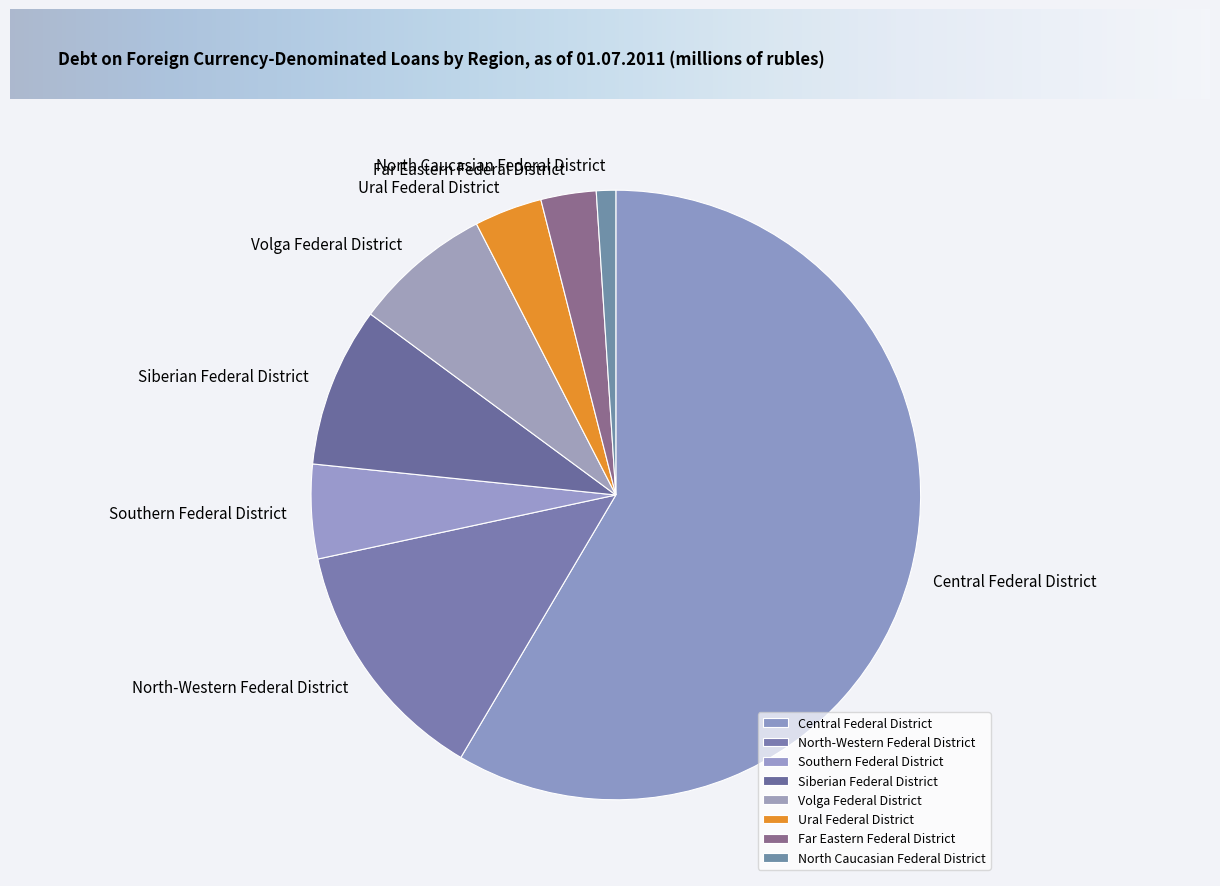

Does North-Western Federal District account for over 50% of the chart?

No